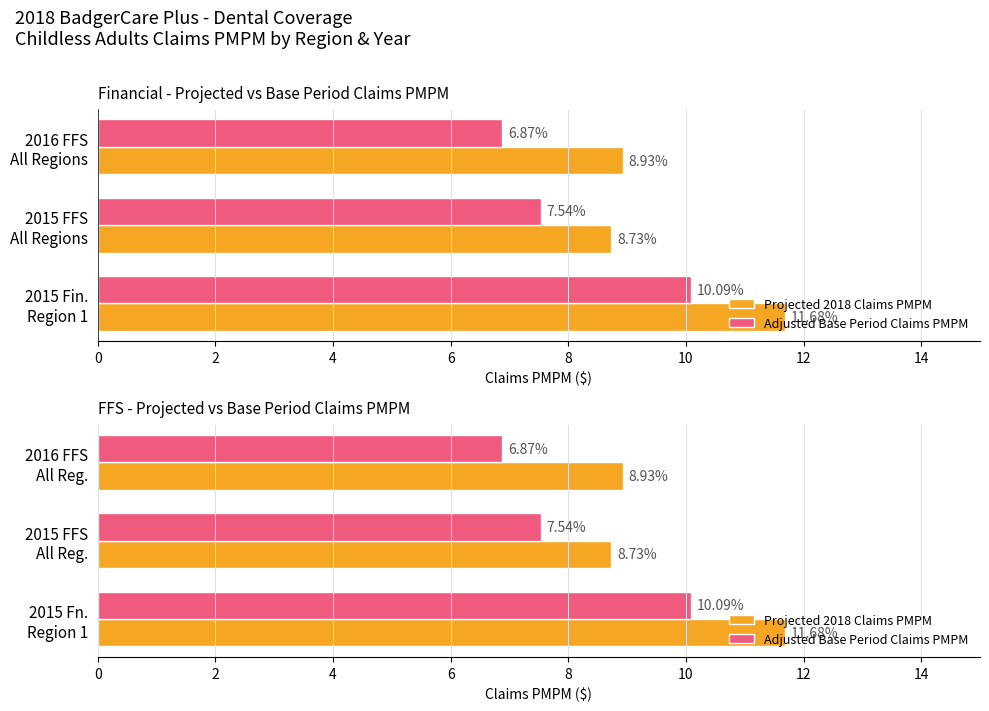

Count the Projected 2018 Claims PMPM values in the range 8 to 11.

2